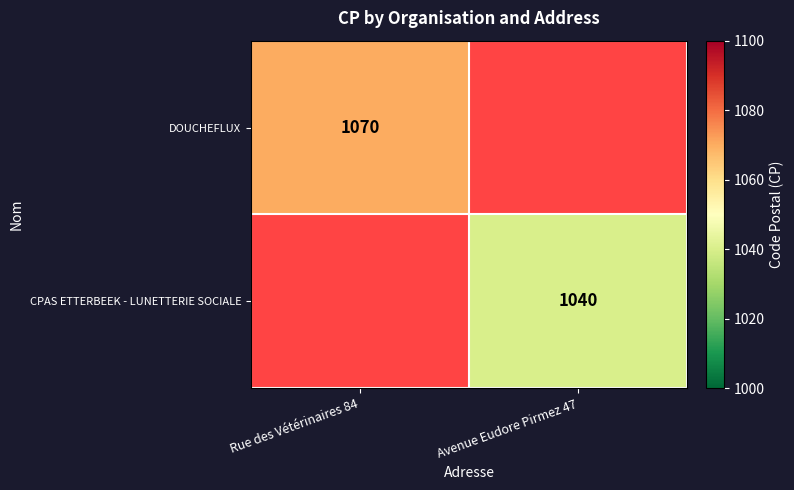

The CPAS ETTERBEEK - LUNETTERIE SOCIALE series shows 1405 at Avenue Eudore Pirmez 47. True or false?

False